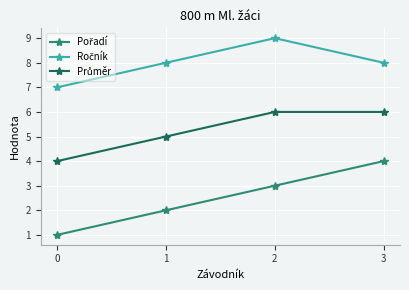

What is the greatest value displayed?

9